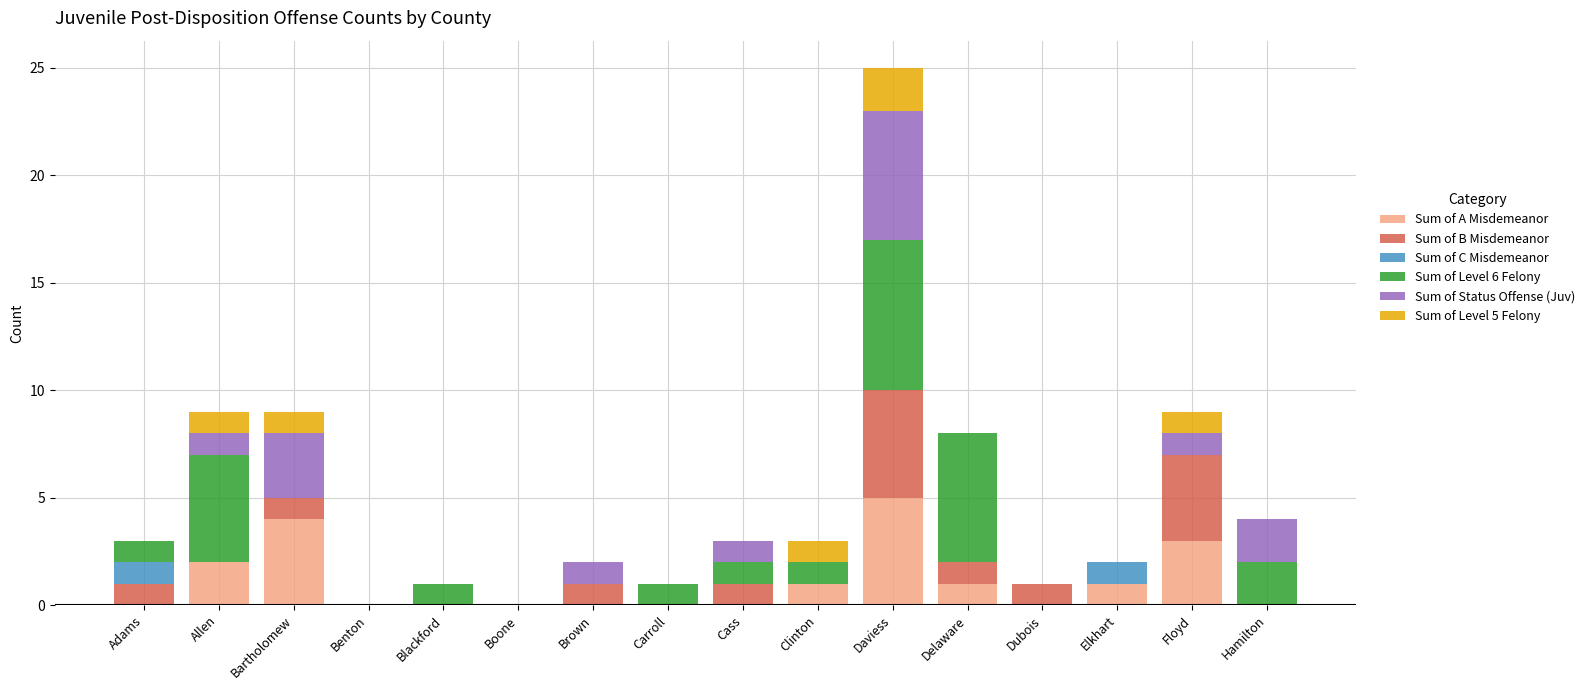

What is the total value across all series at Cass?

3